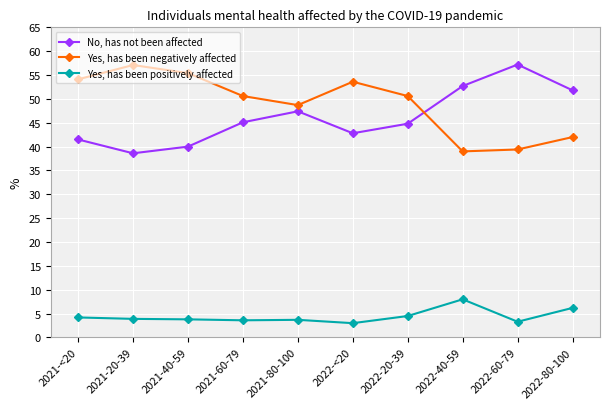

Is the value of Yes, has been positively affected at 2022-<20 greater than the value of No, has not been affected at 2021-80-100?

No